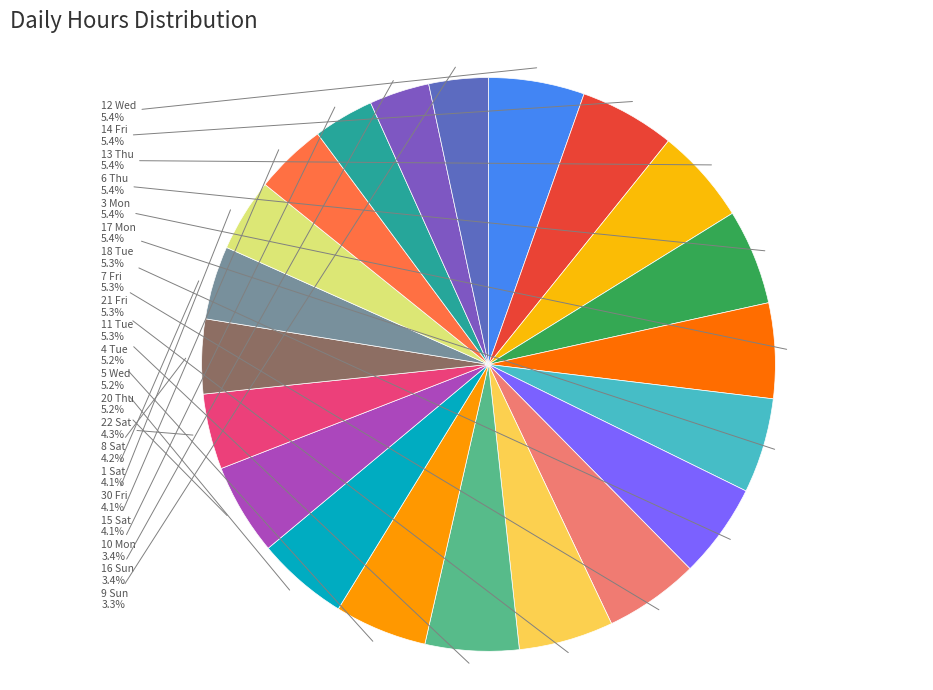

What is the largest slice in the pie chart?

12 Wed